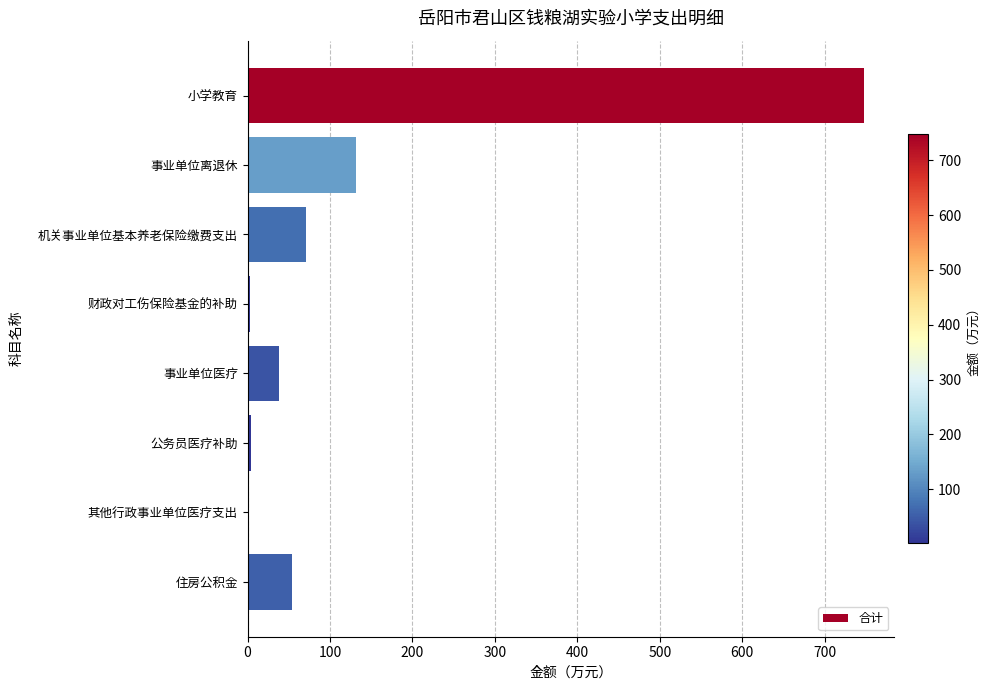

What is the ratio of the value at 机关事业单位基本养老保险缴费支出 to the value at 事业单位离退休?

0.5